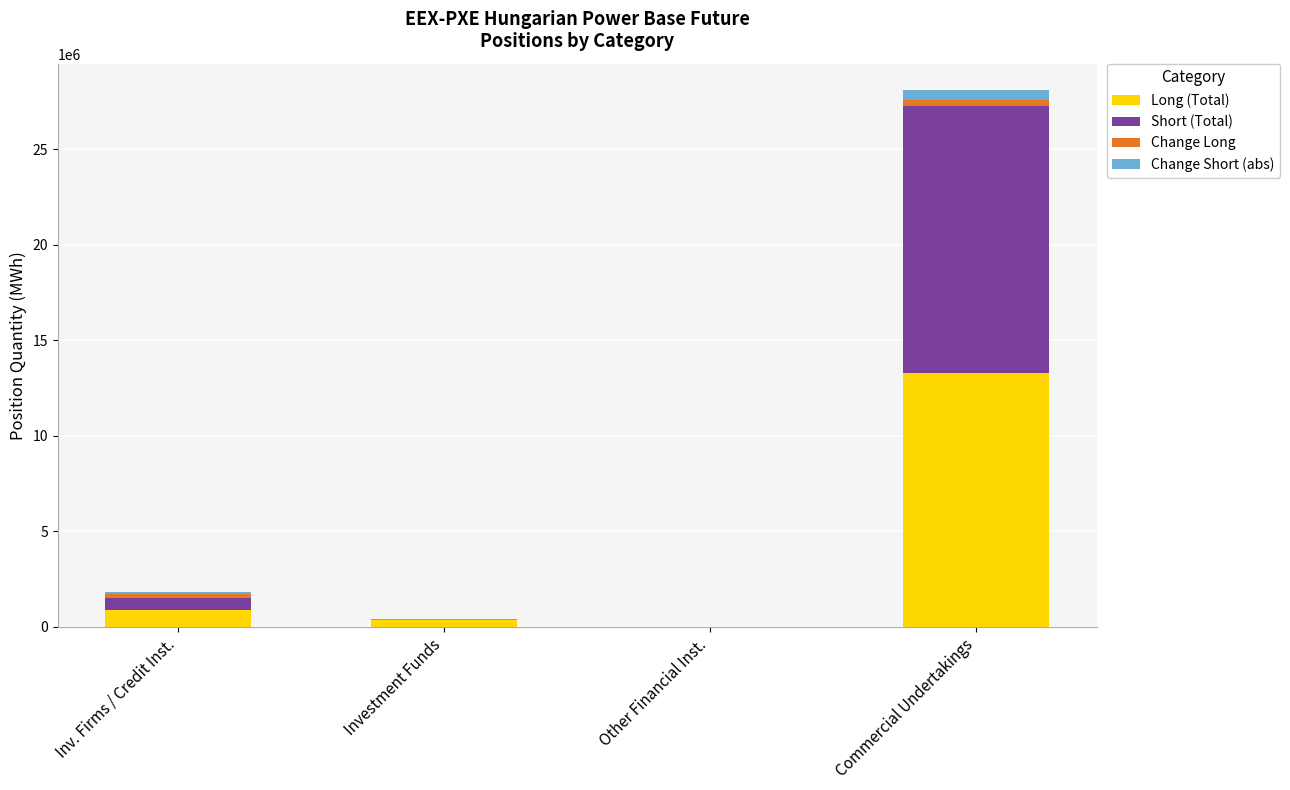

At which category is the sum across all series the highest?

Commercial Undertakings